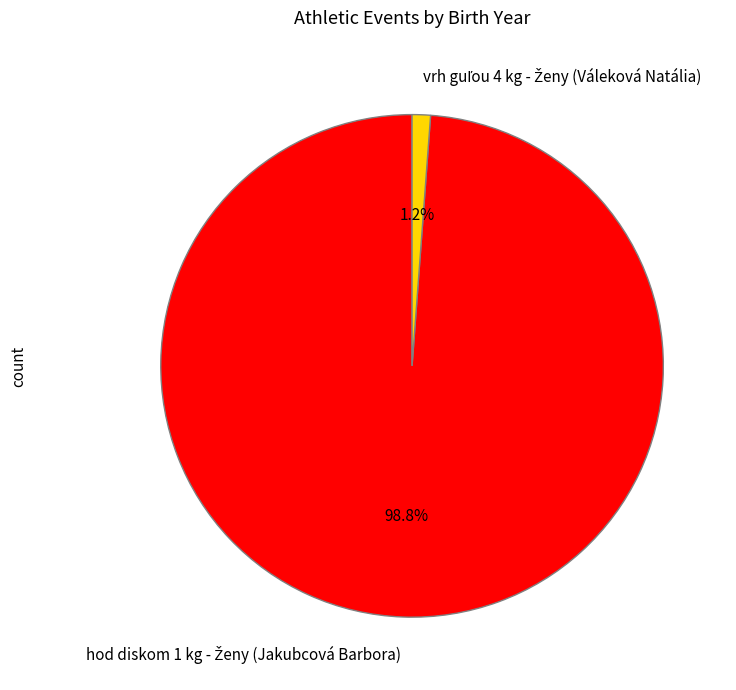

True or false: hod diskom 1 kg - Ženy (Jakubcová Barbora) accounts for 89% of the total.

False